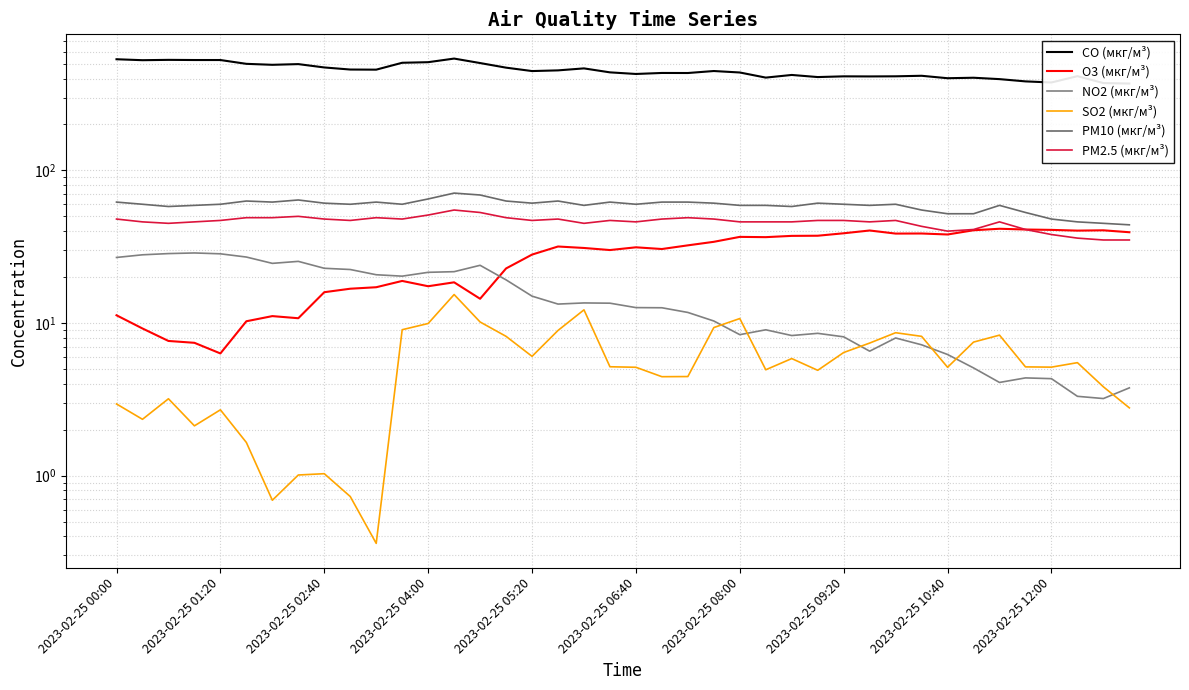

The PM10 (мкг/м³) series shows 59.0 at 29. True or false?

True